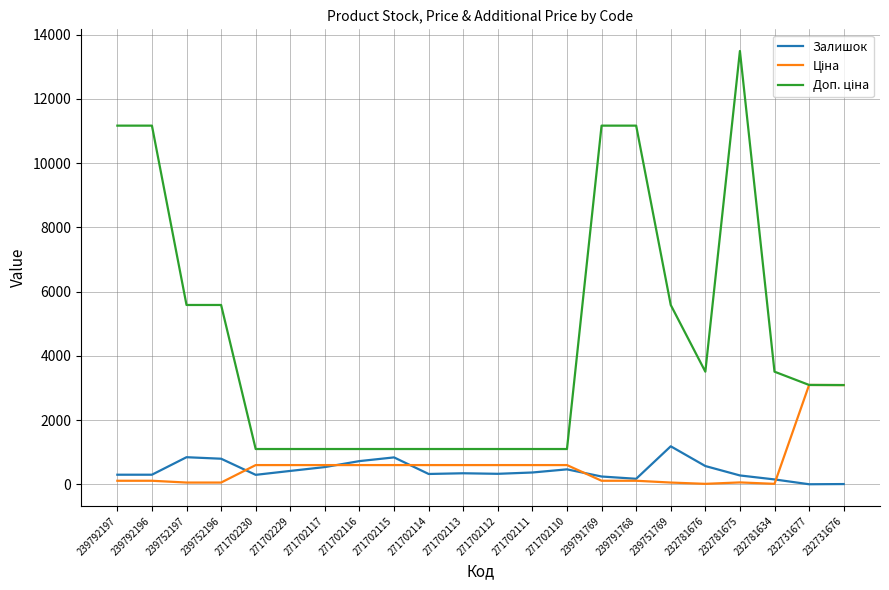

What is the difference between the highest and lowest values at 271702111?

731.0